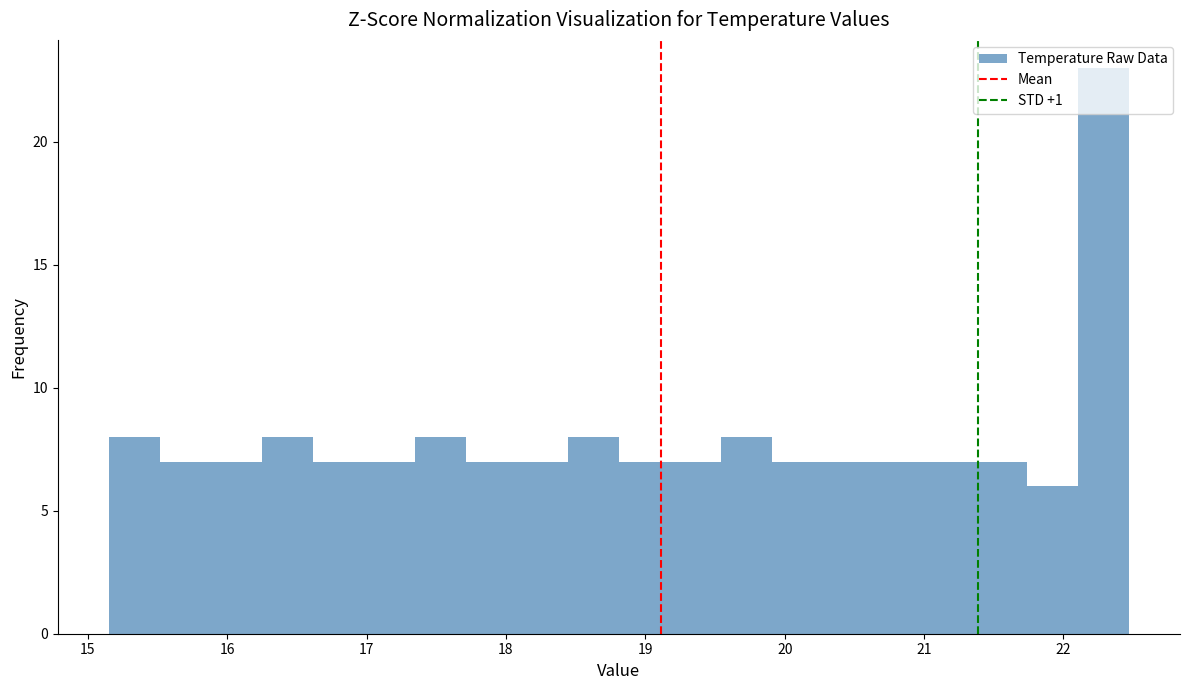

Around what value on the x-axis is the tallest bar? Give the approximate position of its centre, as read against the axis.

22.3